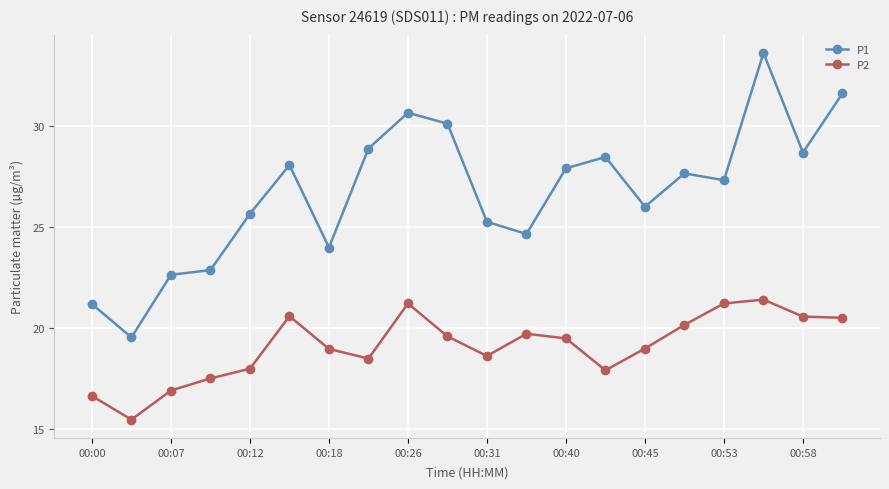

True or false: P2 and P1 cross at least once.

False